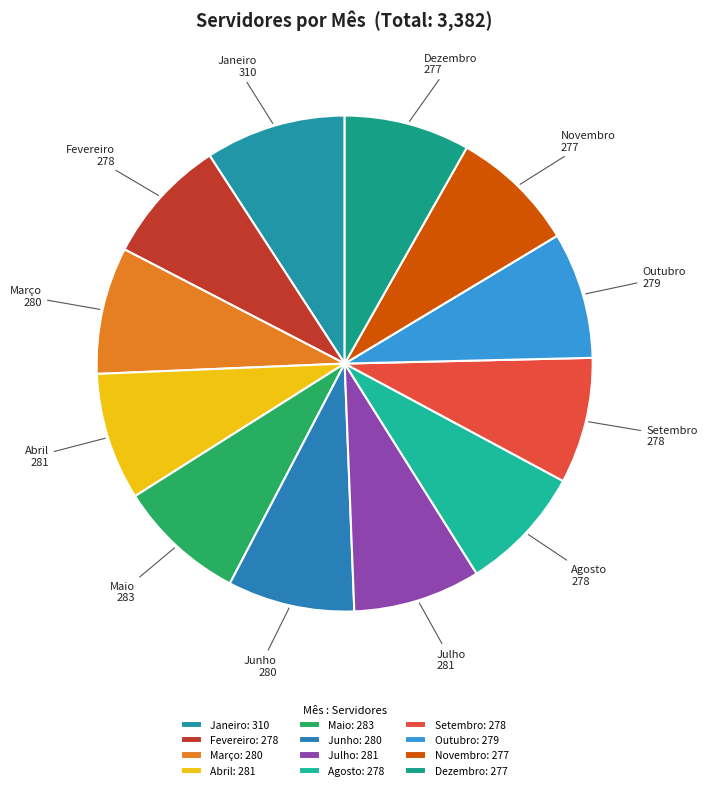

Is the sum of Dezembro and Agosto greater than half?

No